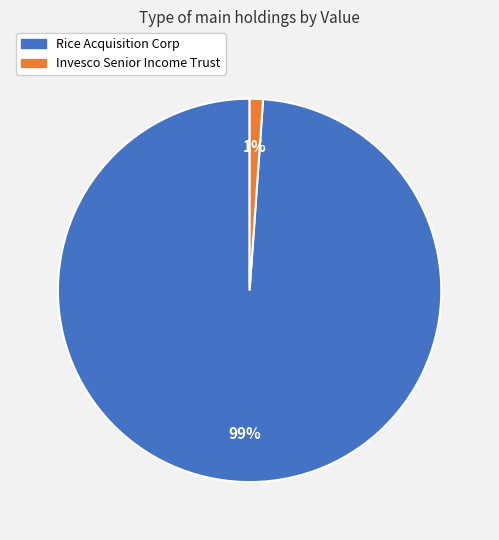

Is the sum of Rice Acquisition Corp and Invesco Senior Income Trust greater than half?

Yes